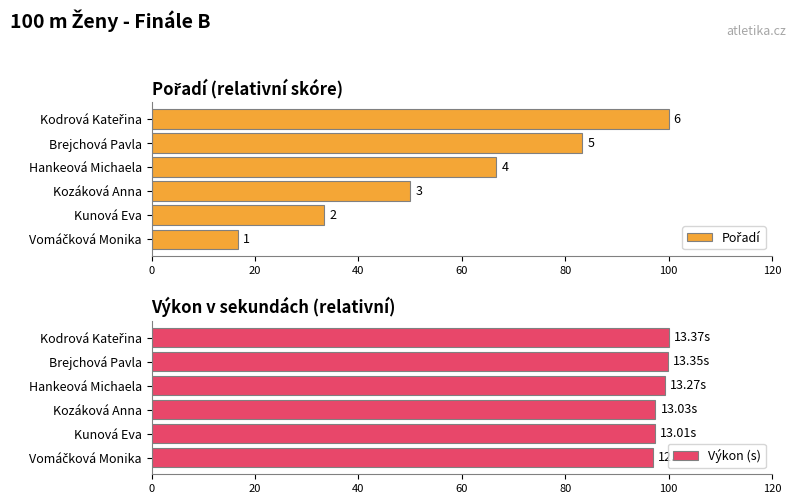

What is the value of the Pořadí bar at the 2nd from the left?

33.3